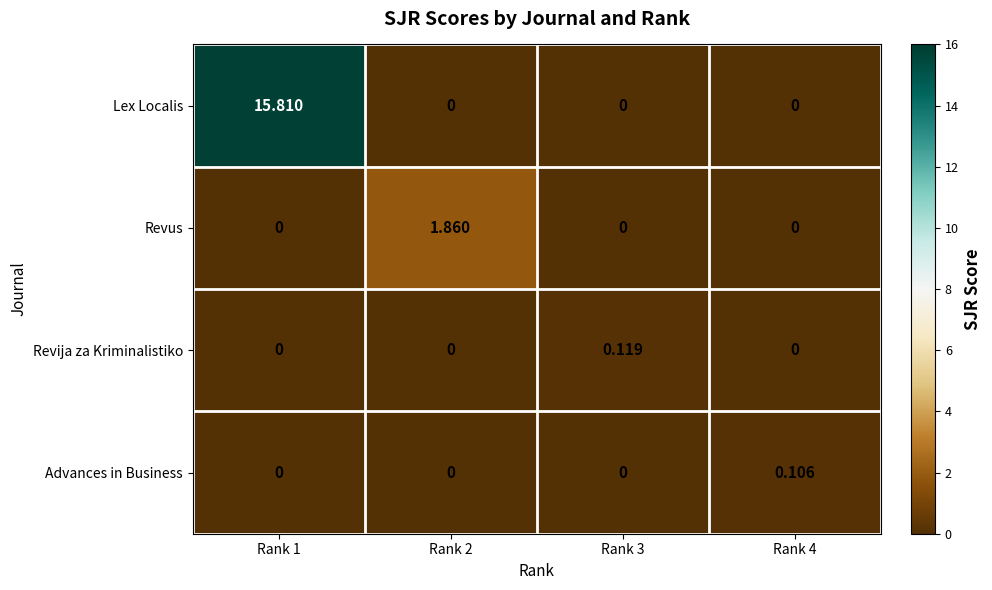

Which series has the largest total across all categories?

Lex Localis